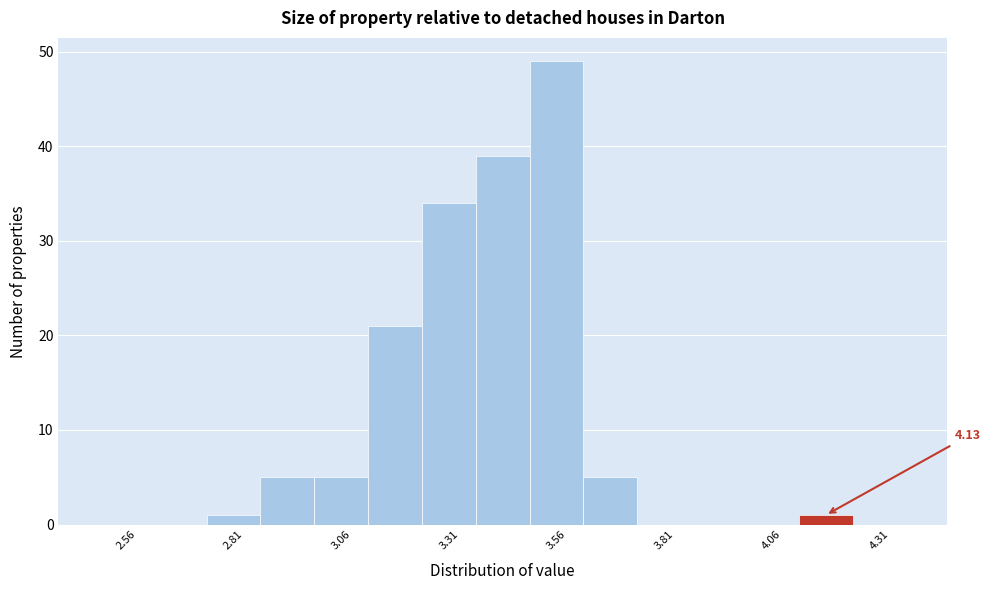

Read against the x-axis, roughly where is the centre of the tallest bar?

3.55